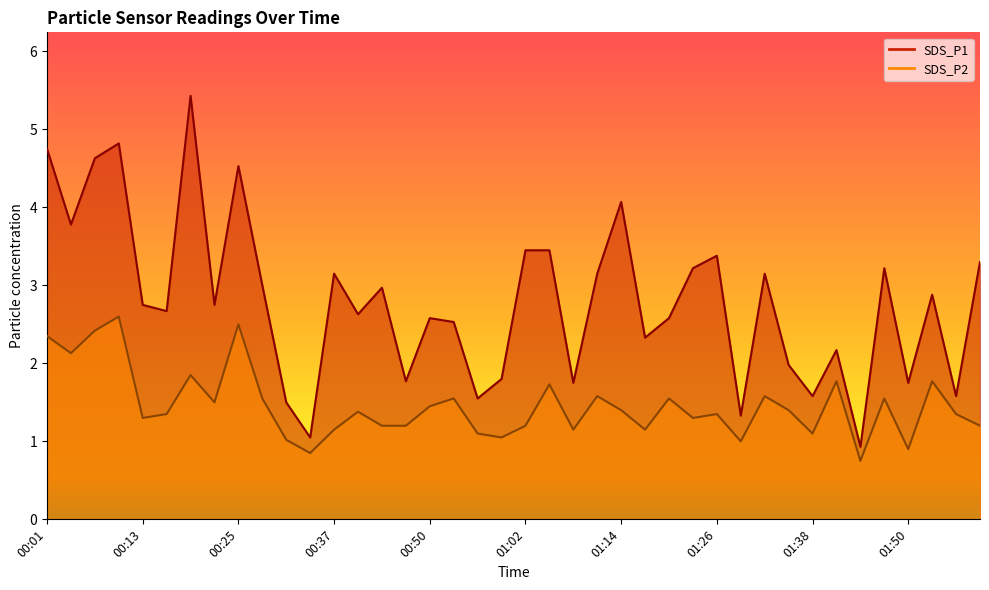

True or false: SDS_P1 has a value of 1.0 at 01:50.

False